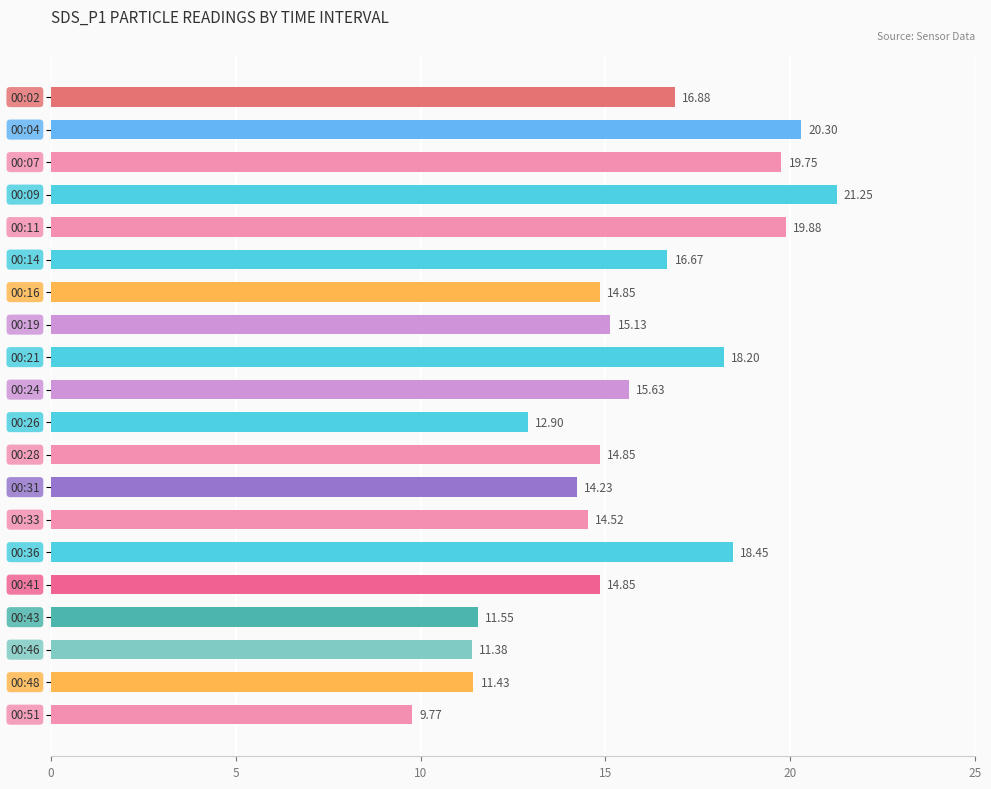

What is the average value?

15.6